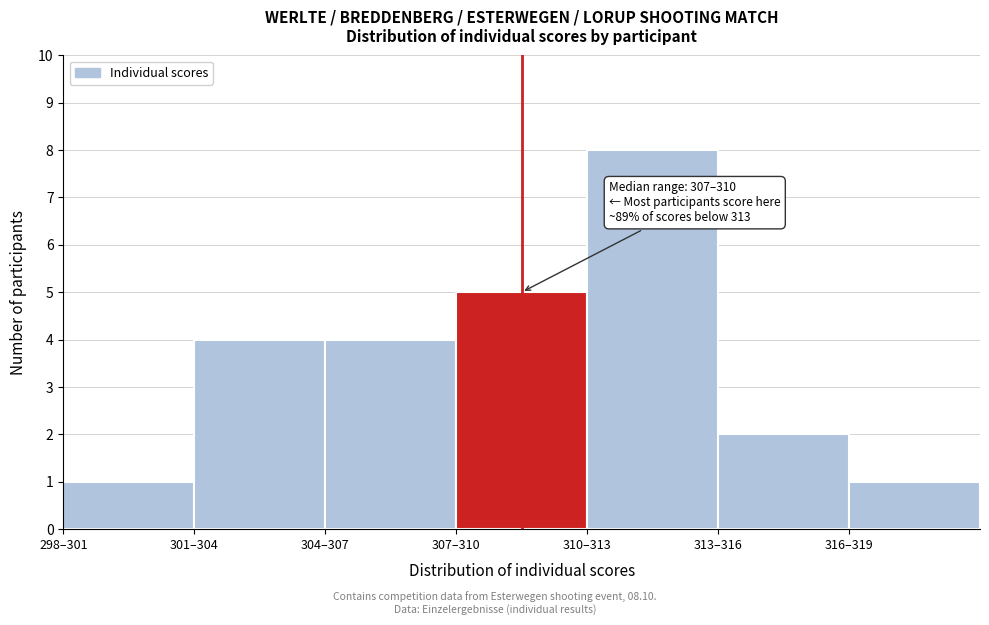

Reading left to right, list all the values displayed in this chart.

298–301=1	301–304=4	304–307=4	307–310=5	310–313=8	313–316=2	316–319=1